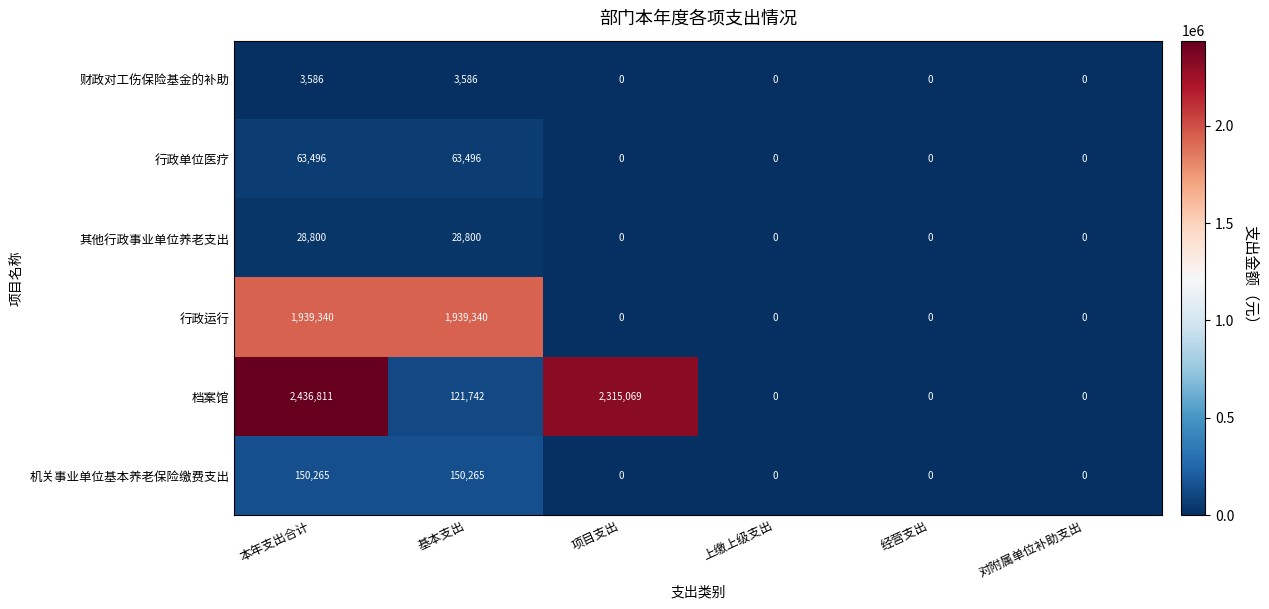

At which category is the sum across all series the highest?

本年支出合计